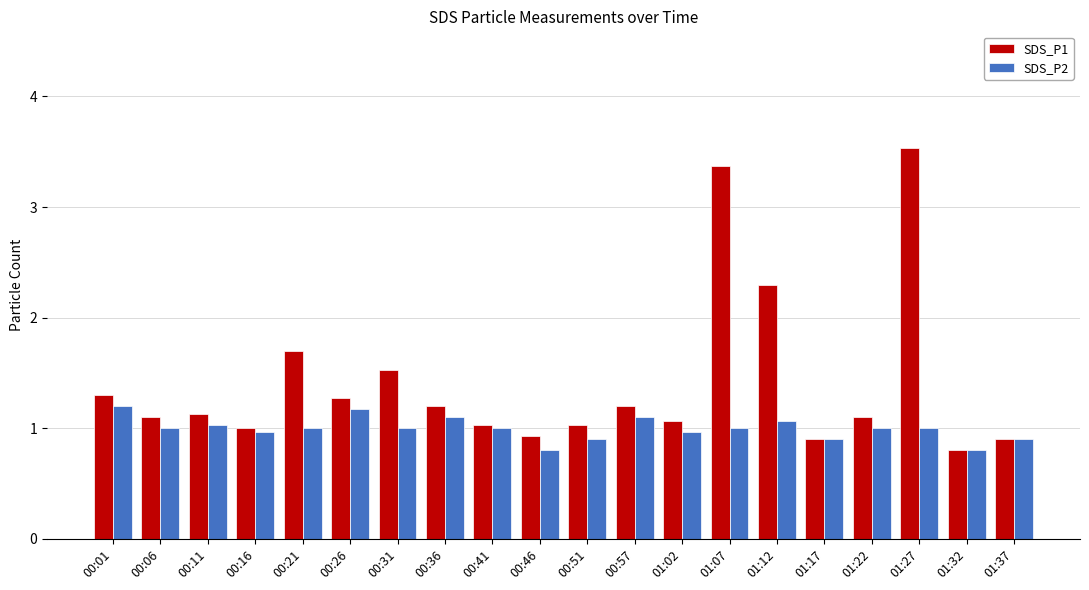

How many series are shown in this chart?

2